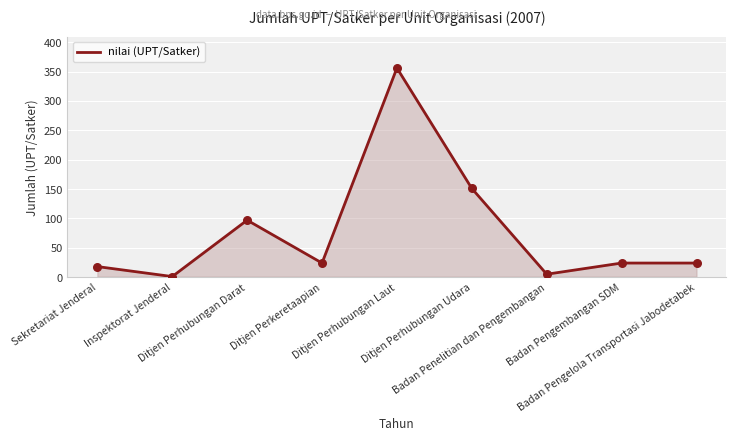

What is the maximum value shown in the chart?

356